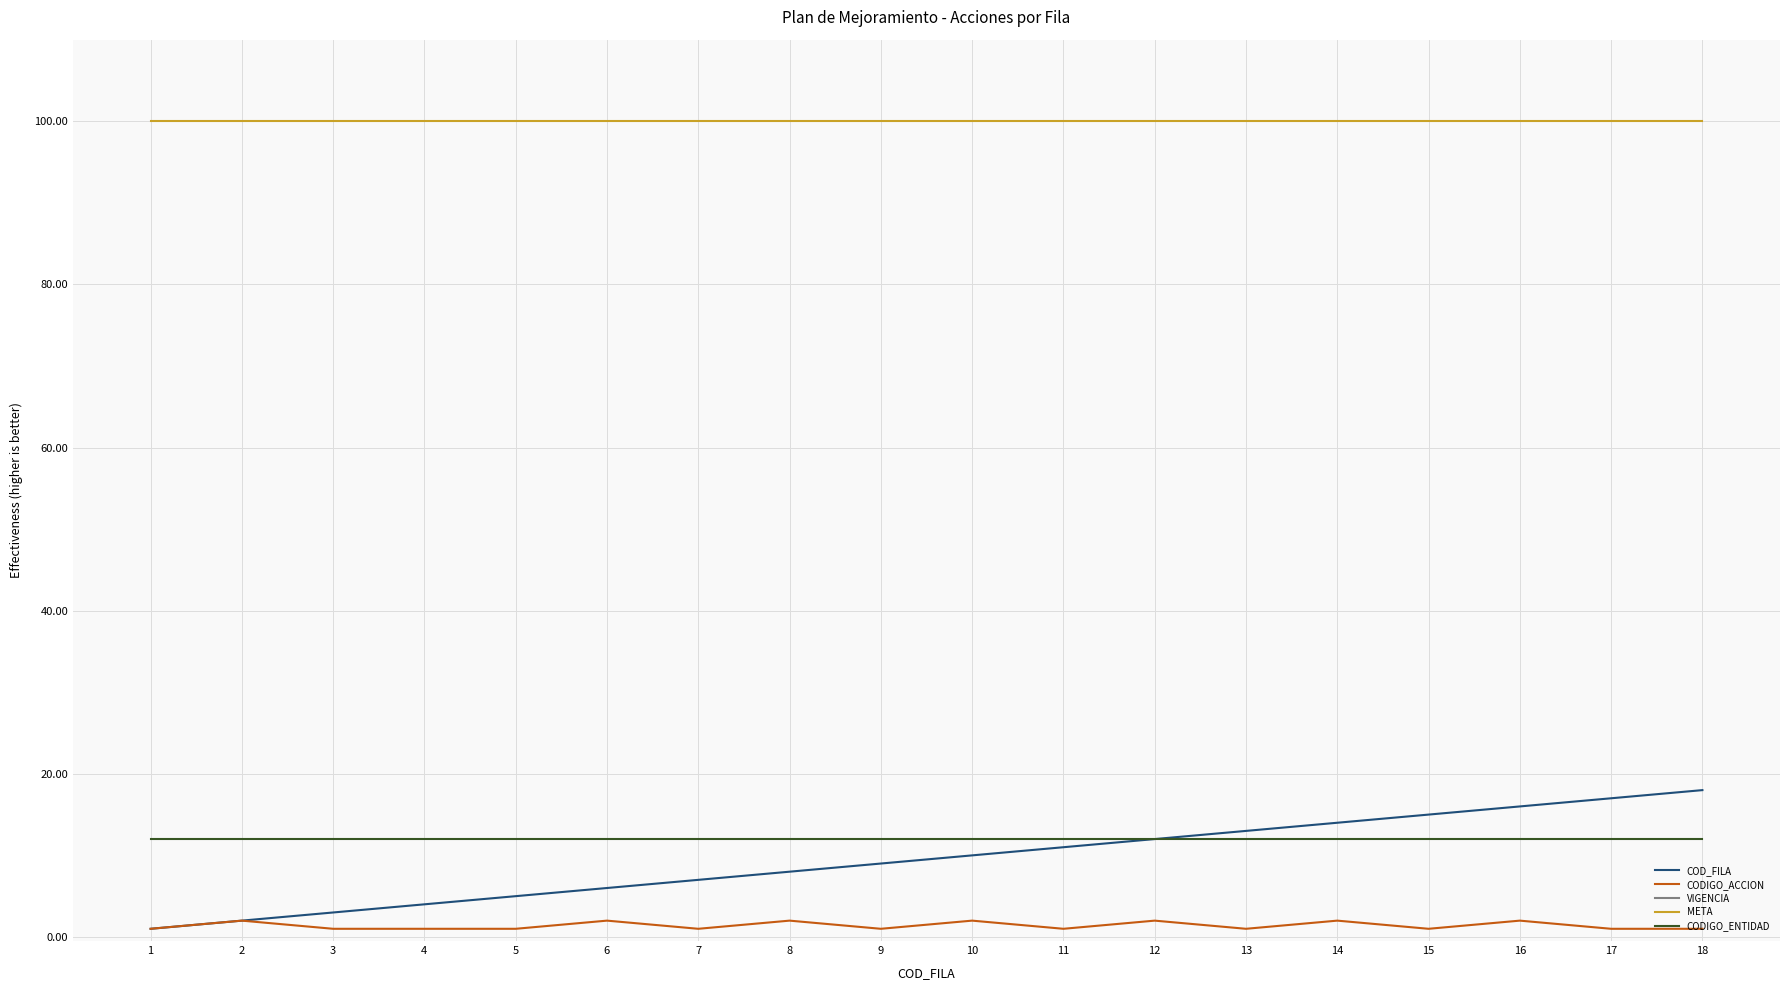

Rank the categories by CODIGO_ENTIDAD value from lowest to highest.

1, 2, 3, 4, 5, 6, 7, 8, 9, 10, 11, 12, 13, 14, 15, 16, 17, 18